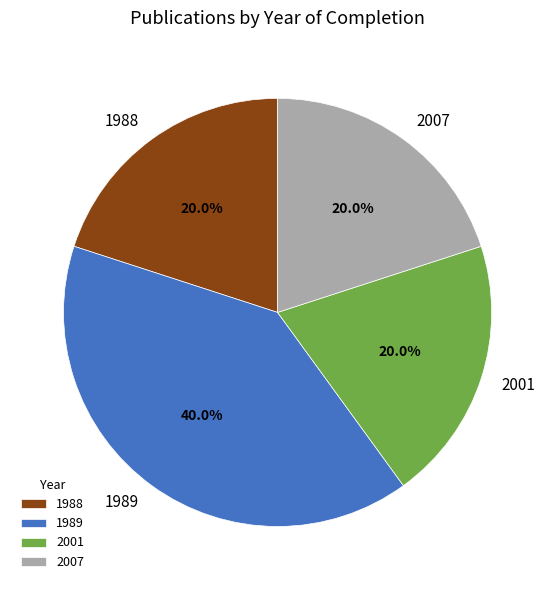

What percentage is NOT represented by 2001?

80.0%